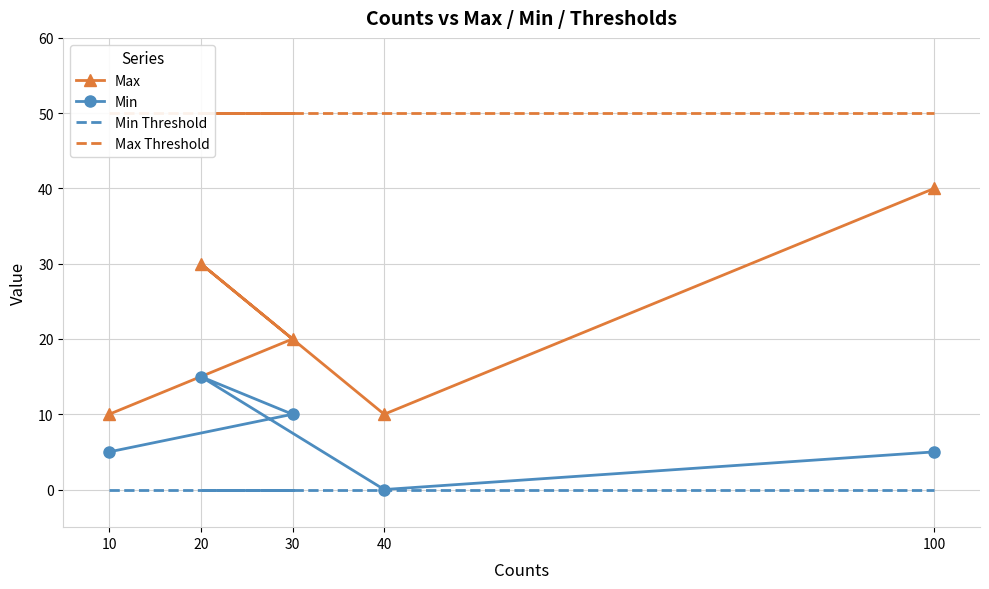

Where is the first local maximum for Max?

20